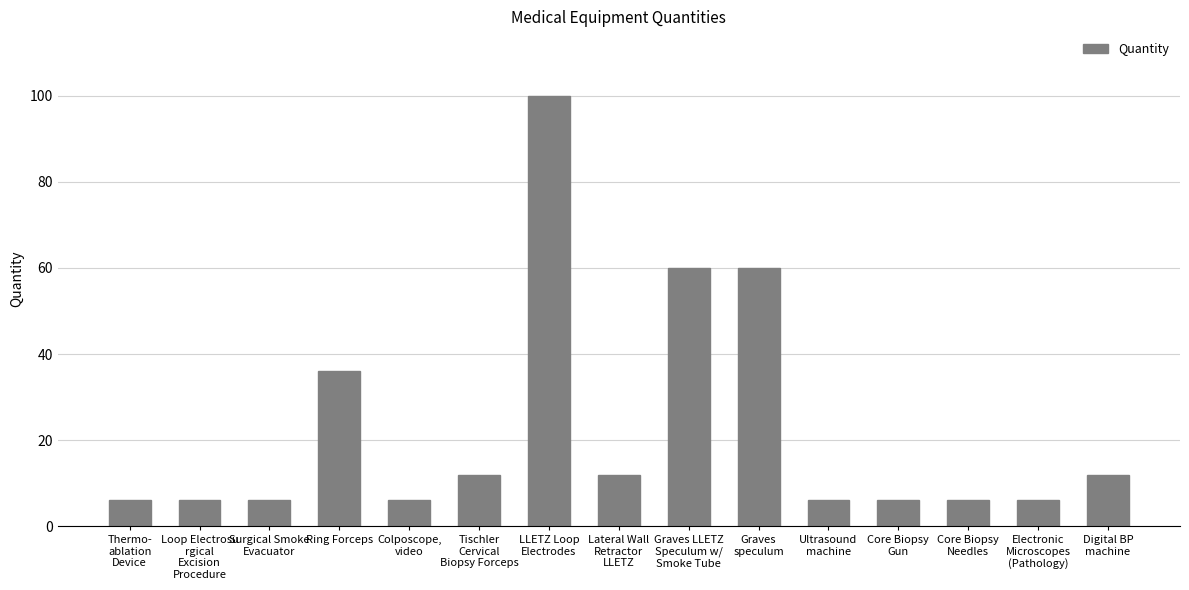

Reading left to right, extract all data points from this chart.

6	6	6	36	6	12	100	12	60	60	6	6	6	6	12